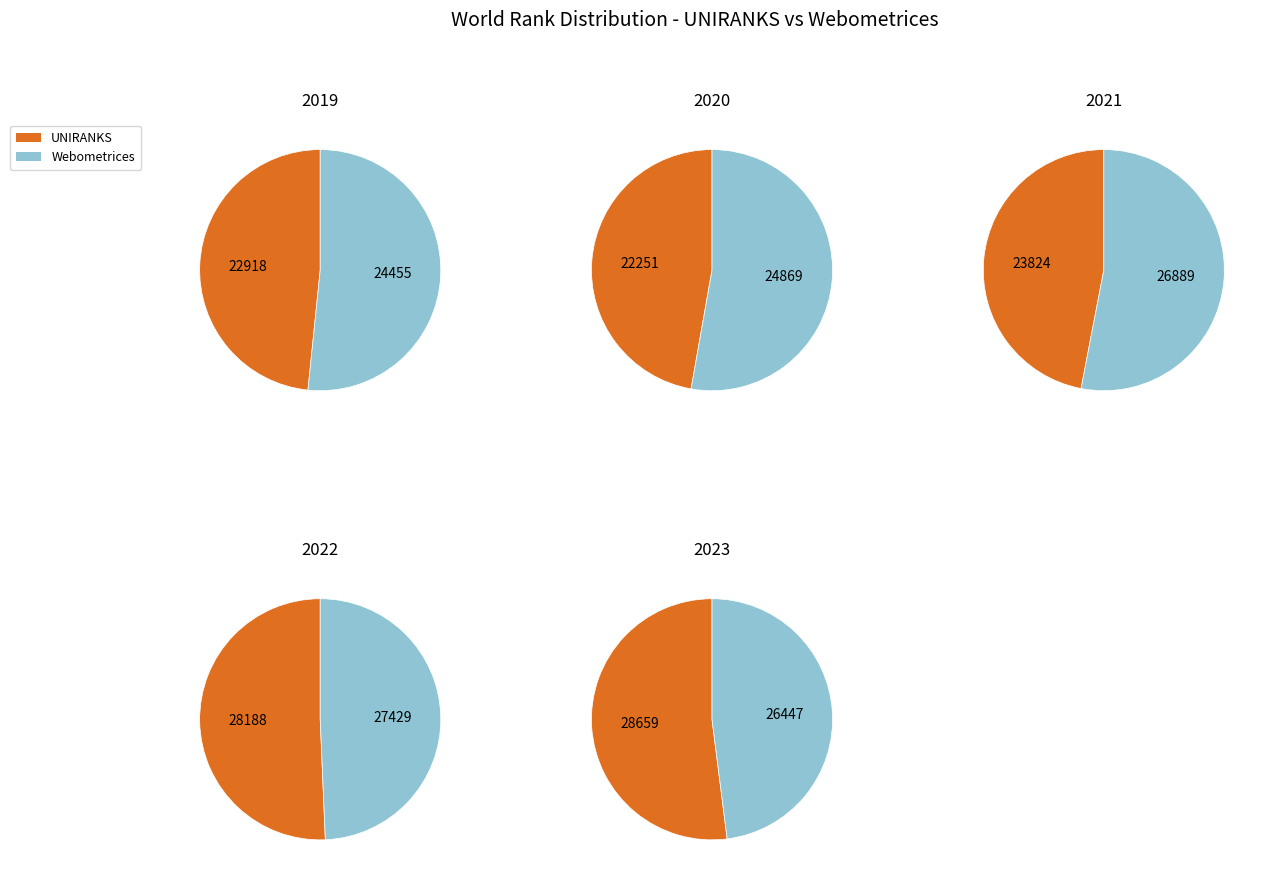

True or false: 2021 accounts for 6% of the total.

False